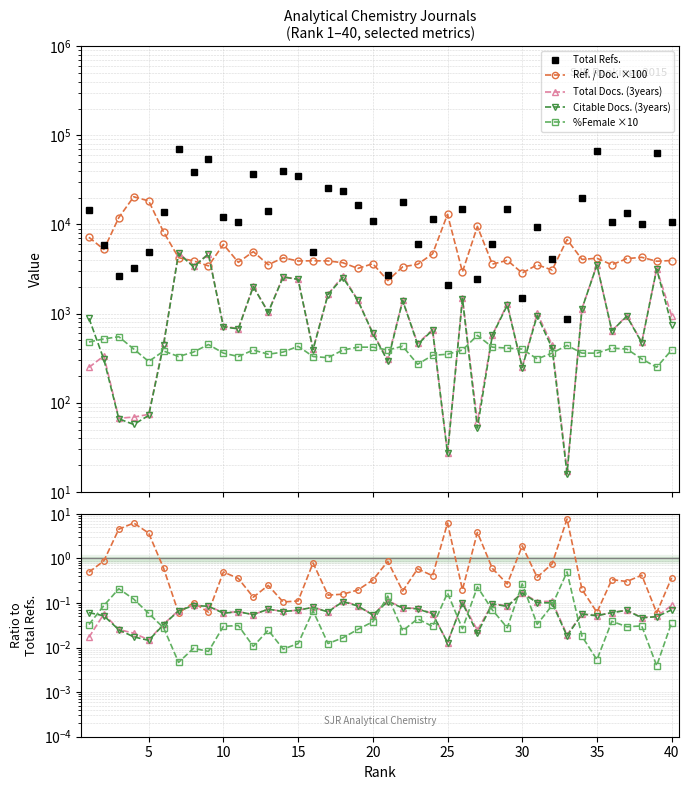

What is the average value of the Total Docs. (3years) series?

1229.0